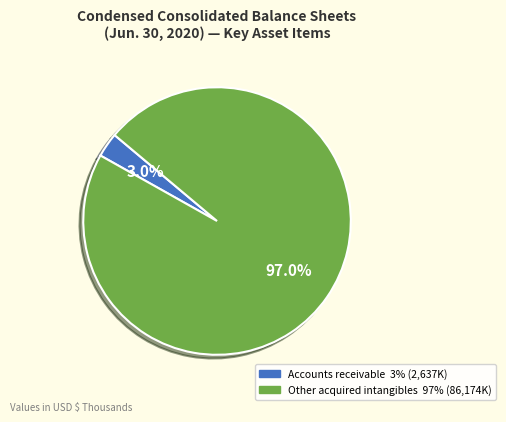

Is there any slice that represents more than half of the pie?

Yes